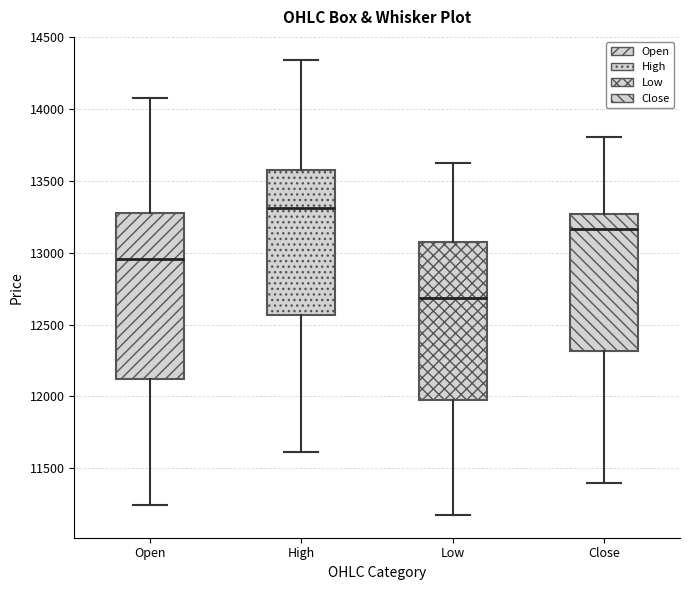

Which box's median line is the highest?

High